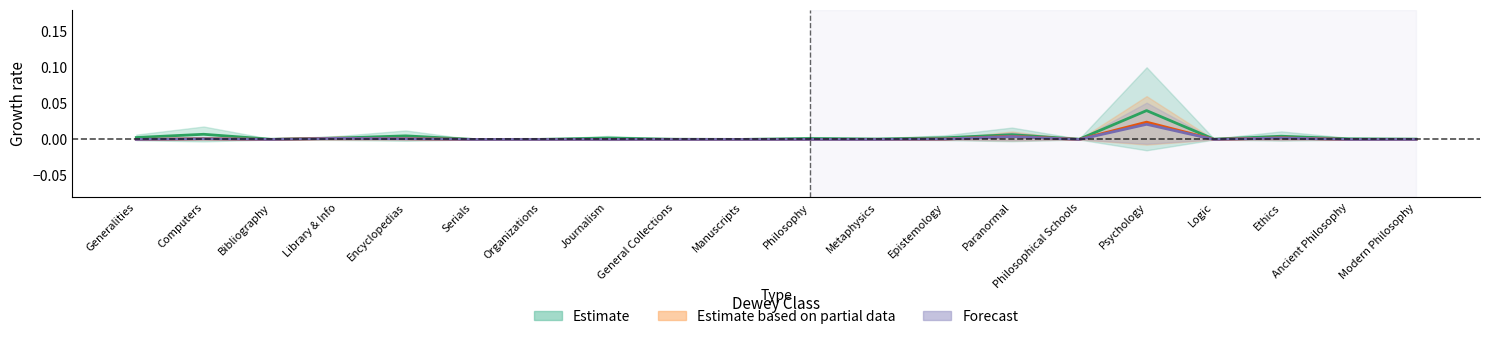

The value of dpi at Encyclopedias is 0.0. True or false?

False